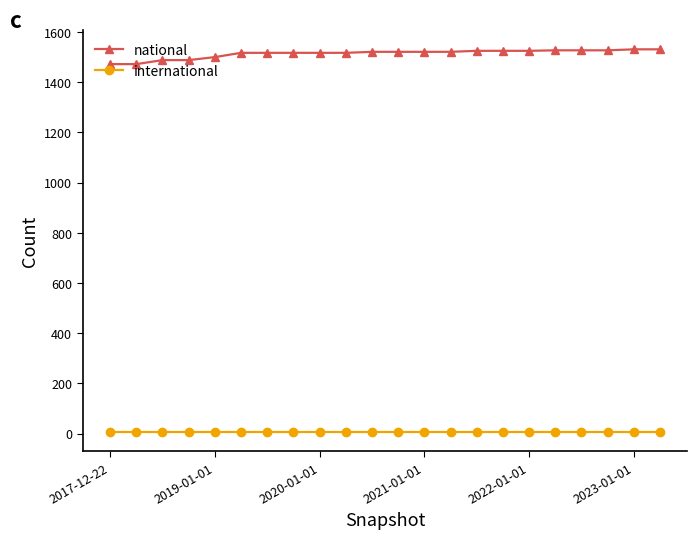

Count the number of categories in the chart.

22